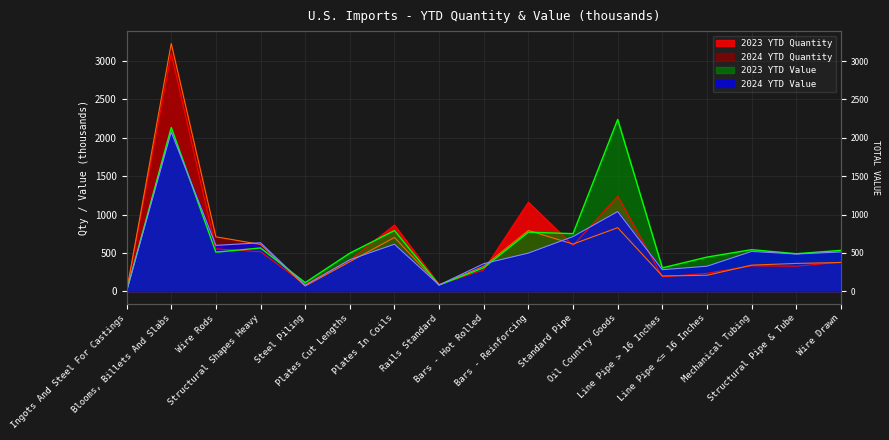

What is the label of the 1st point from the left?

Ingots And Steel For Castings